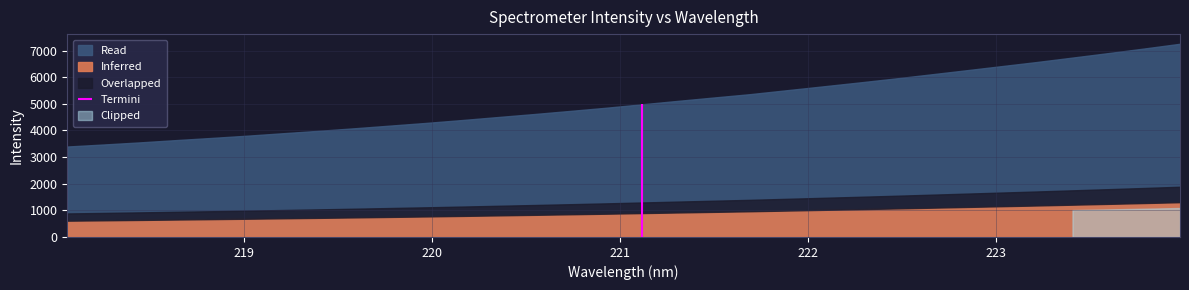

Count the number of values greater than 4981.

16